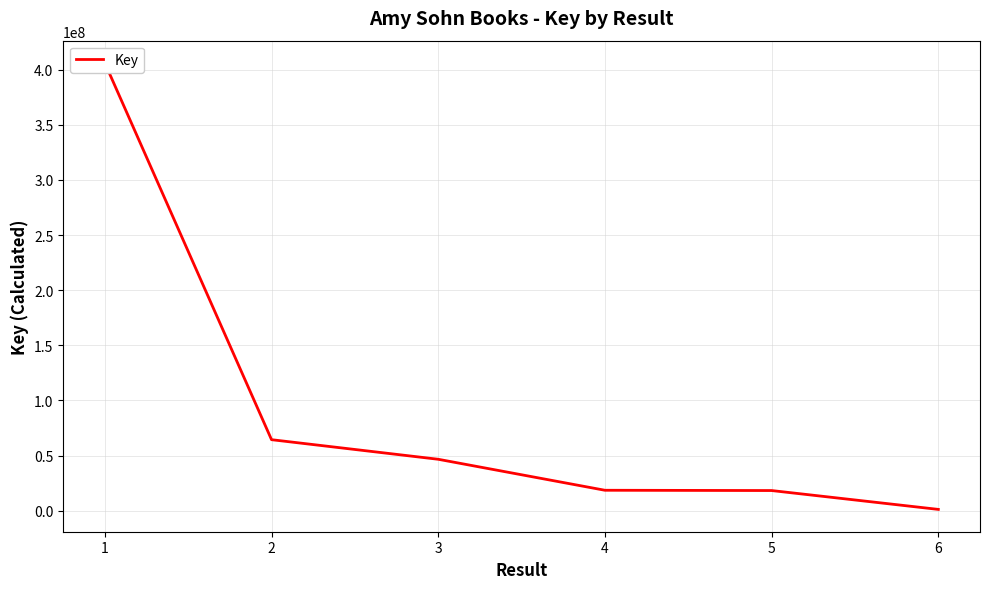

What is the ratio of the value at 2 to the value at 5?

3.5